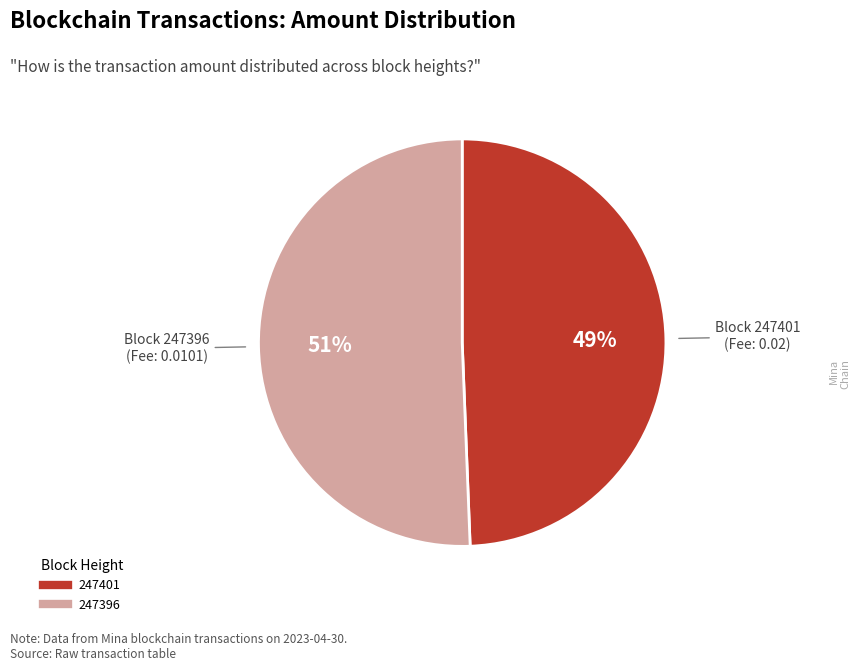

Between 247396 and 247401, which is larger?

247396